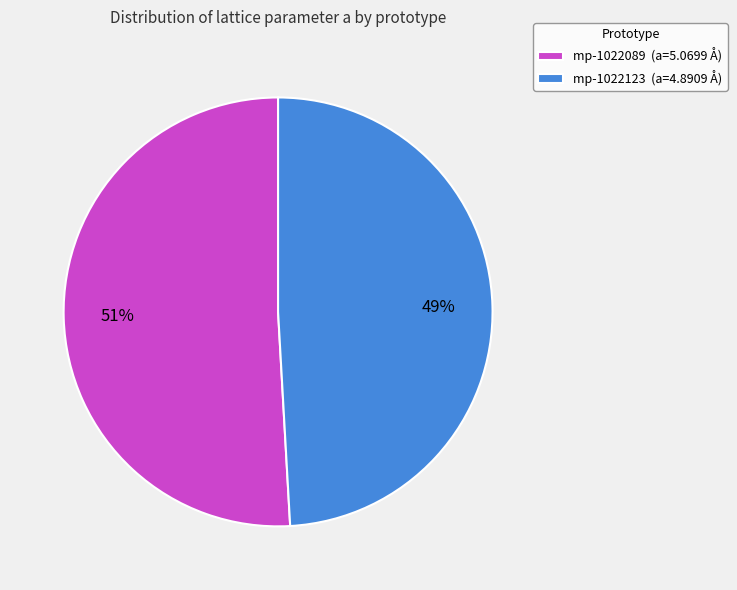

To the nearest percent, what is the difference between the largest and smallest slice percentages?

2%